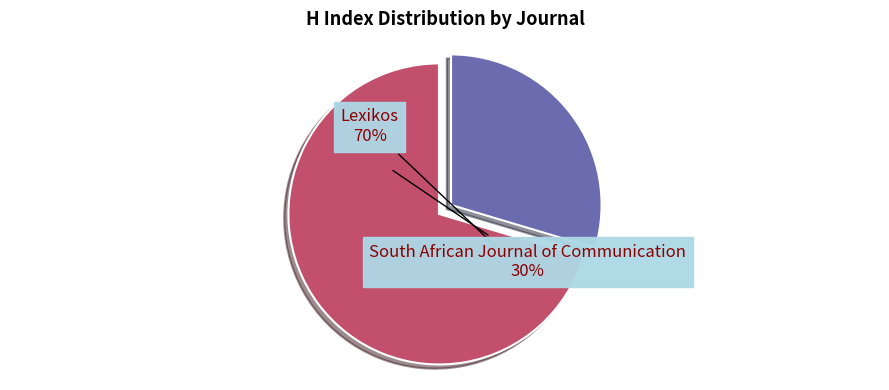

Is it true that Lexikos is 82% of the pie?

False